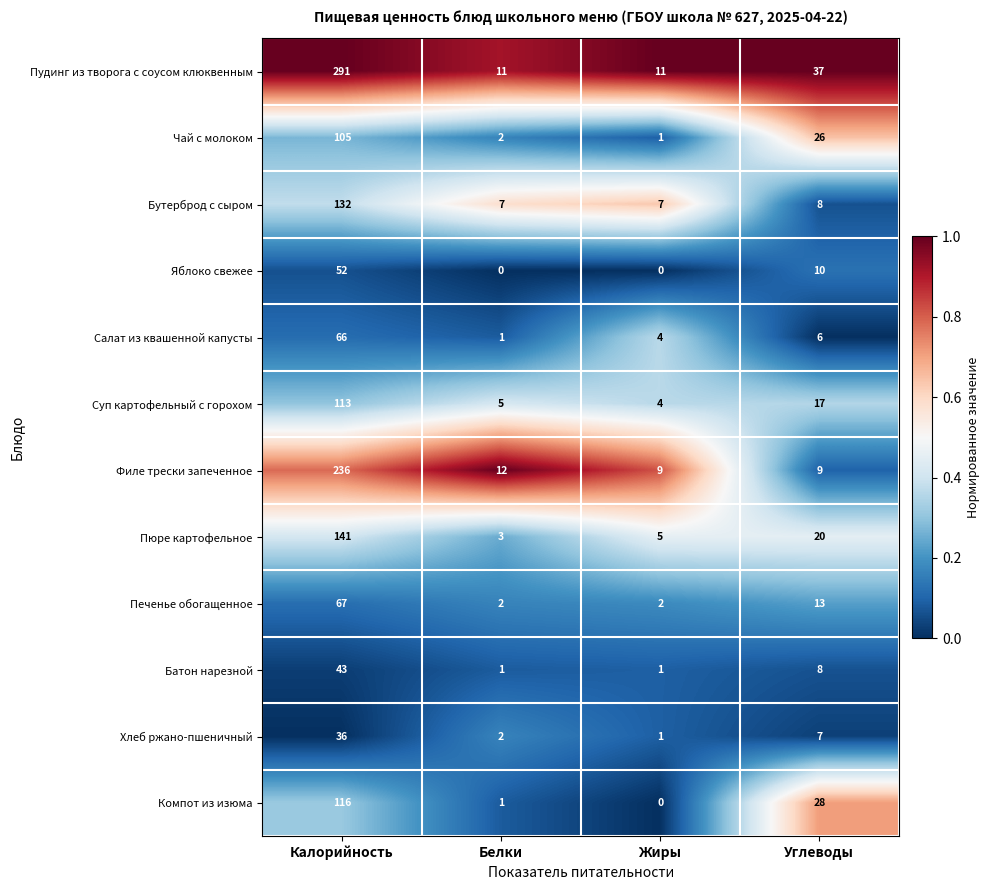

True or false: Компот из изюма has a value of 28 at Углеводы.

True